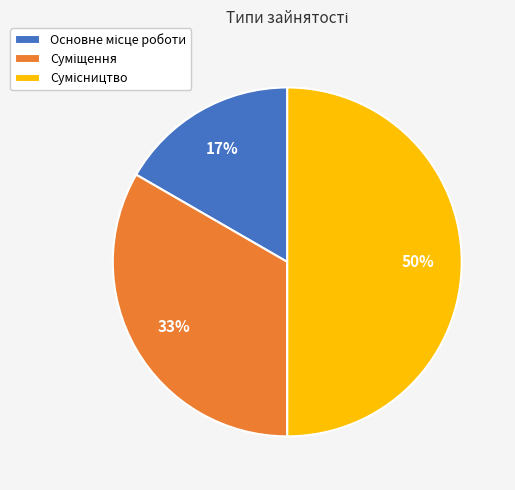

To the nearest percent, what is the difference between the largest and smallest slice percentages?

33%